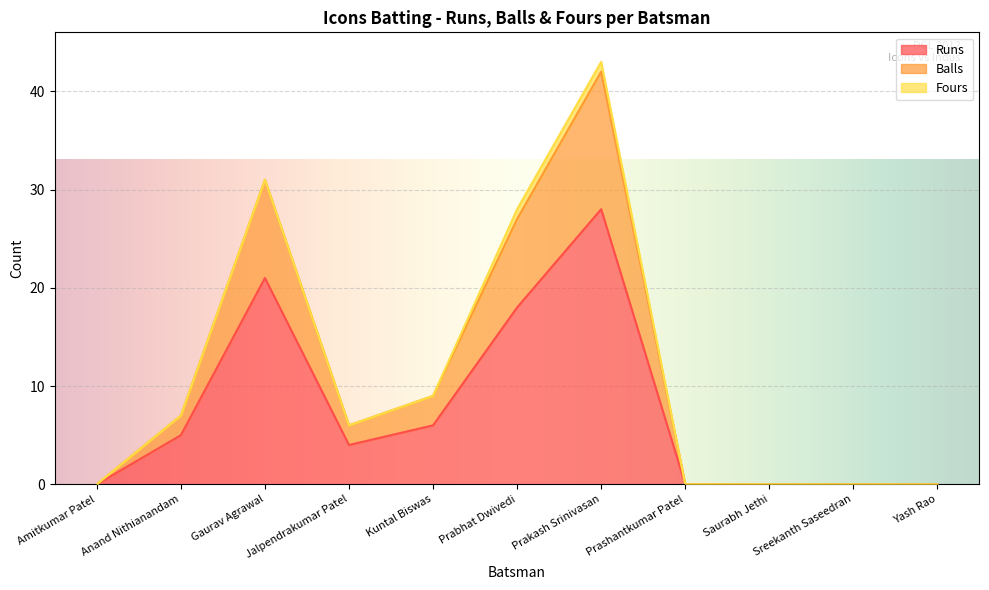

In Runs, how many points are lower than both neighbors (excluding endpoints)?

1